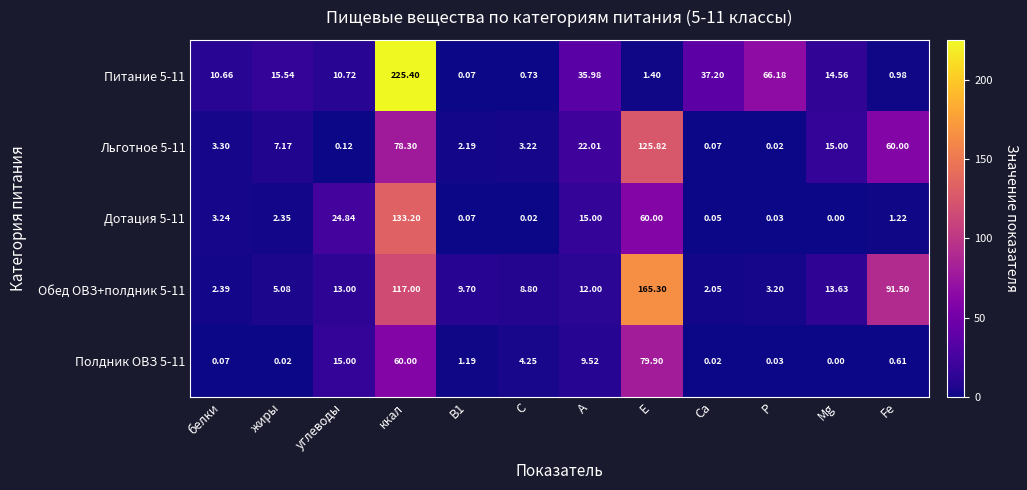

At which category is the sum across all series the highest?

ккал